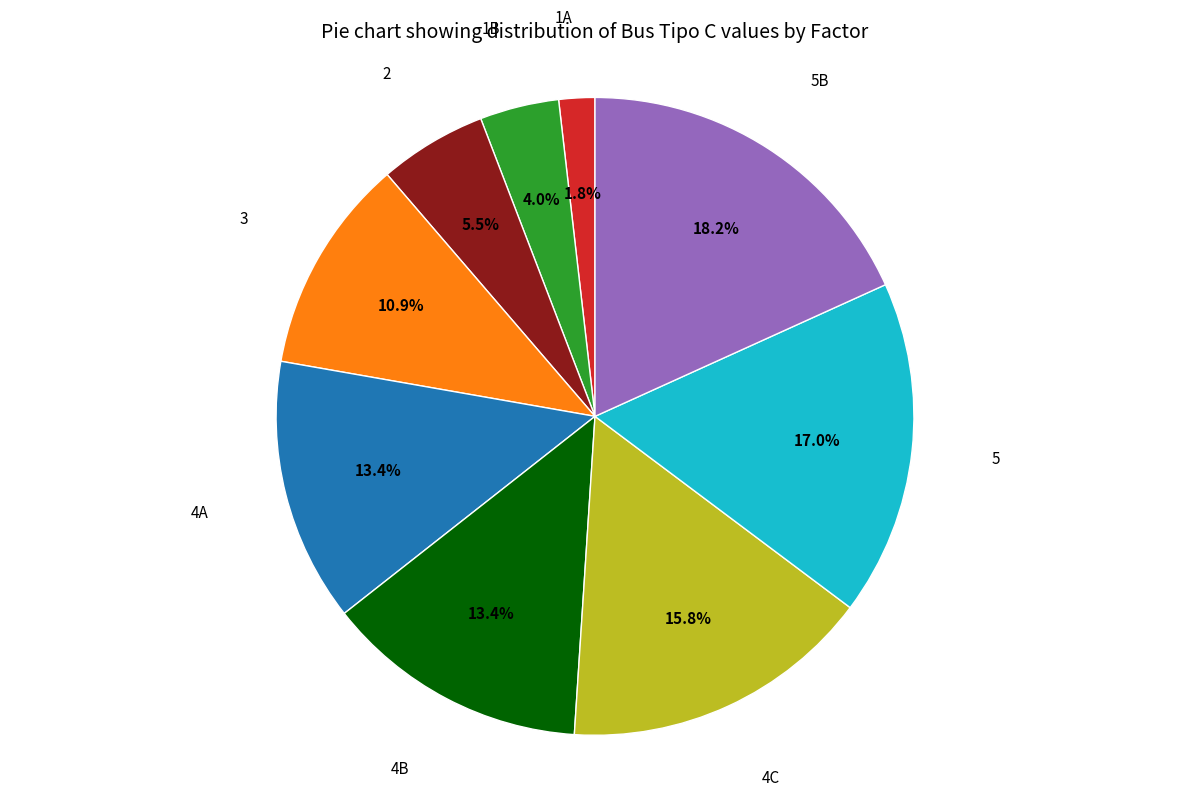

How many slices are in this pie chart?

9